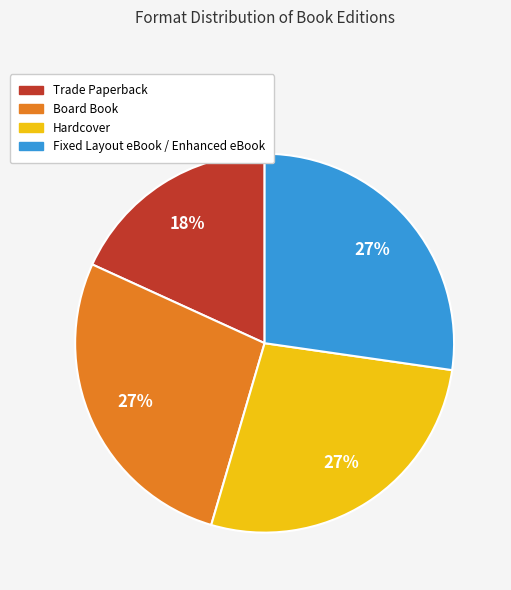

What is the smallest slice in the pie chart?

Trade Paperback